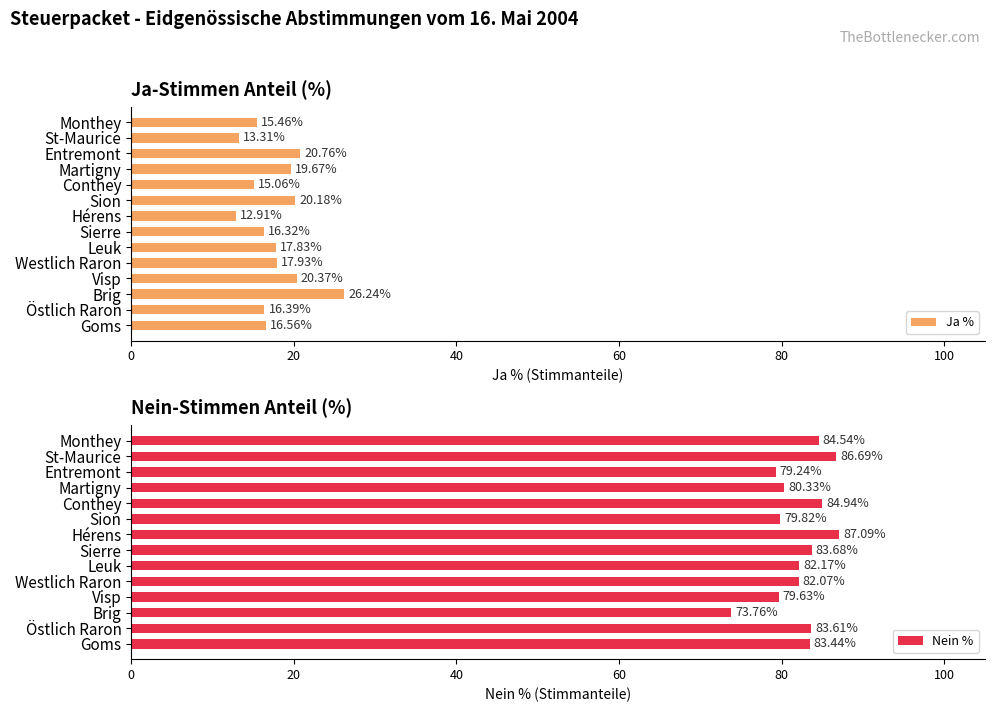

At which label does Nein % reach its minimum?

Brig